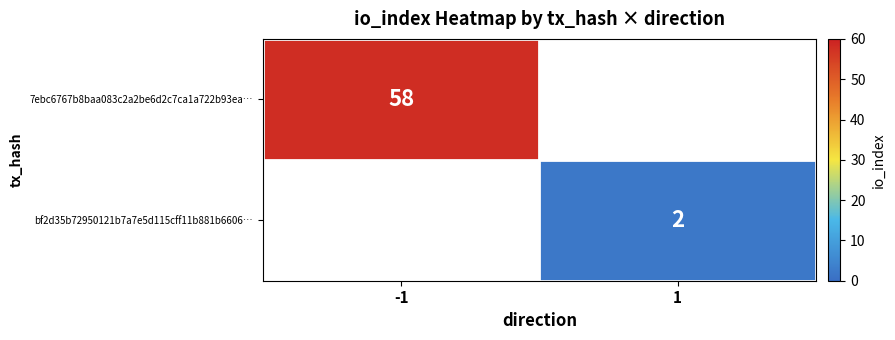

What is the greatest value displayed?

58.0